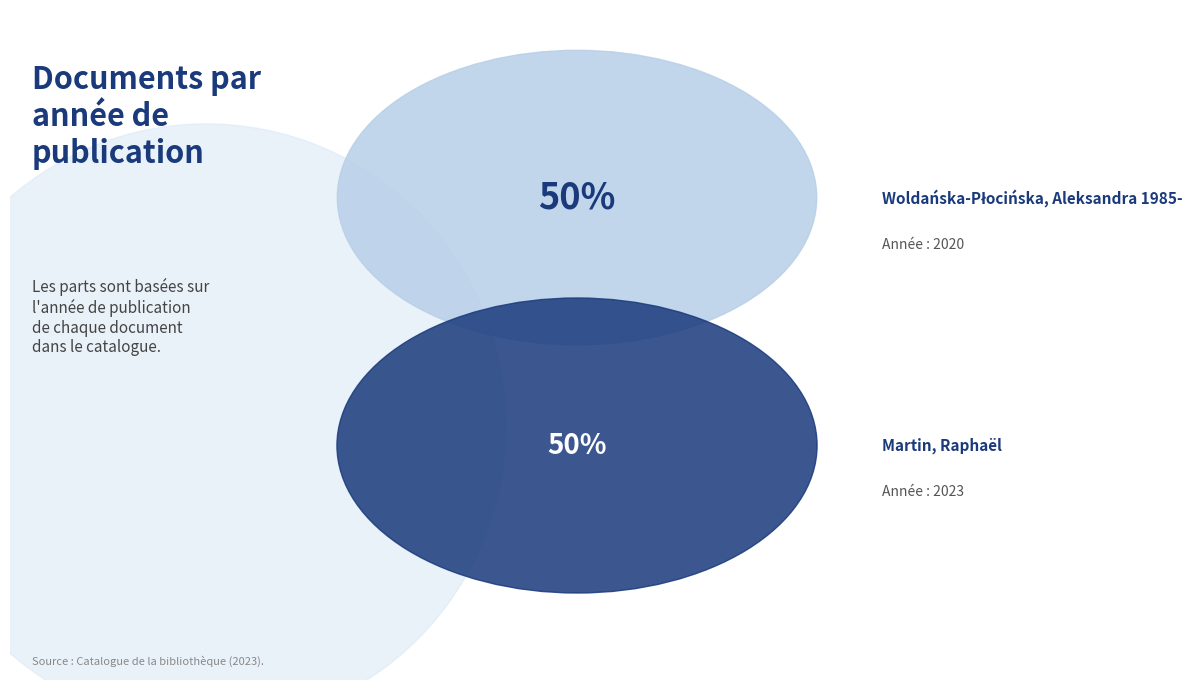

Is the sum of Woldańska-Płocińska, Aleksandra 1985- and Martin, Raphaël greater than half?

Yes